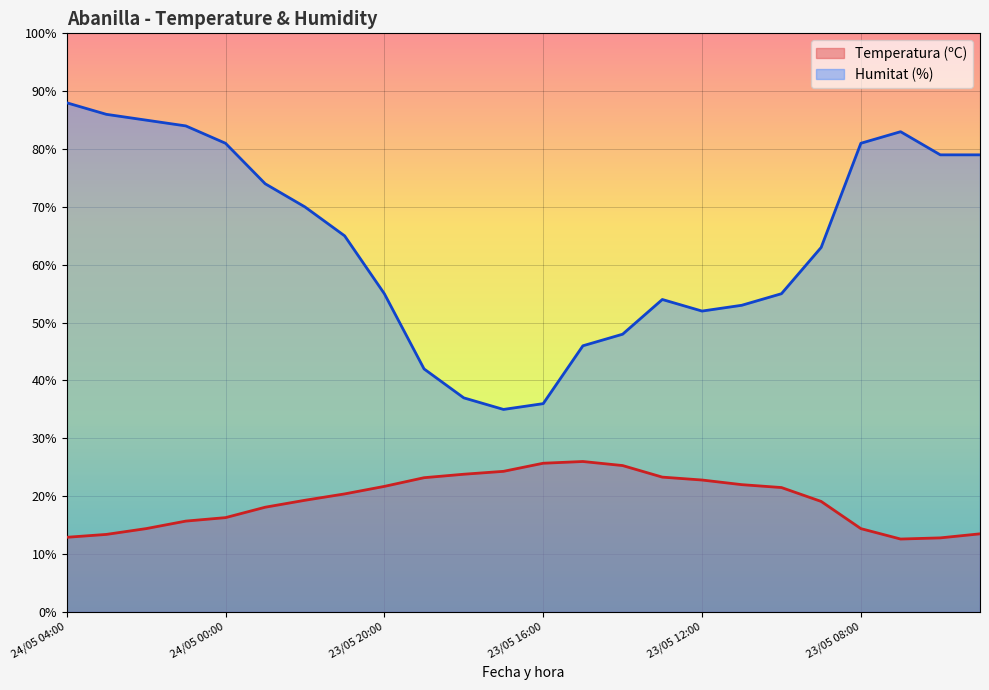

Which series has the largest total across all categories?

Humitat (%)